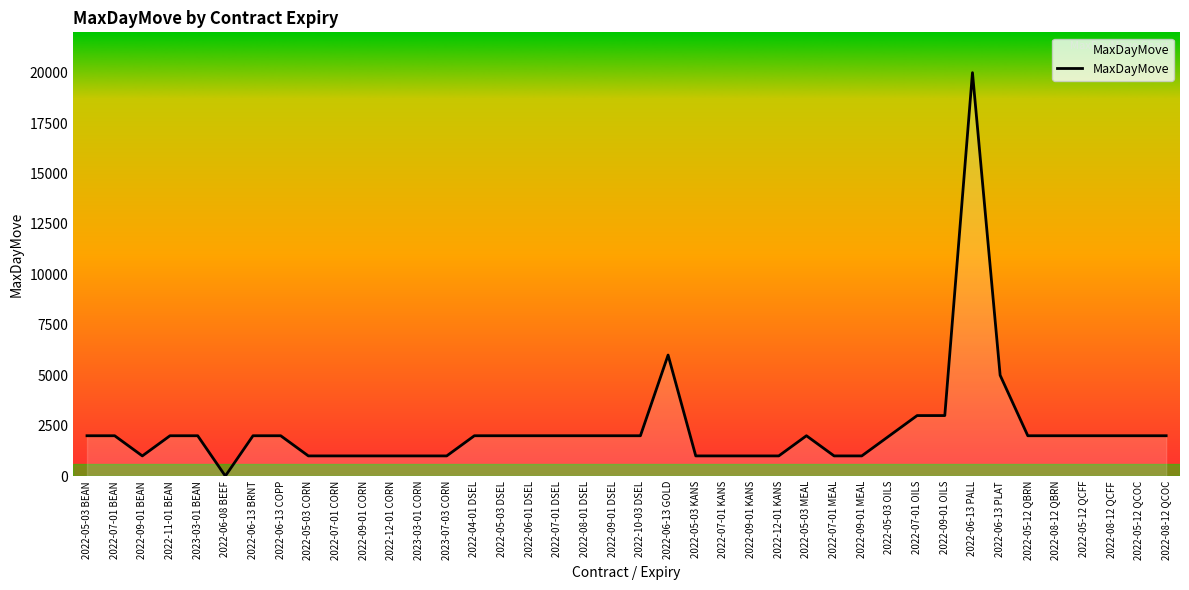

What is the difference between the maximum and minimum values?

19998